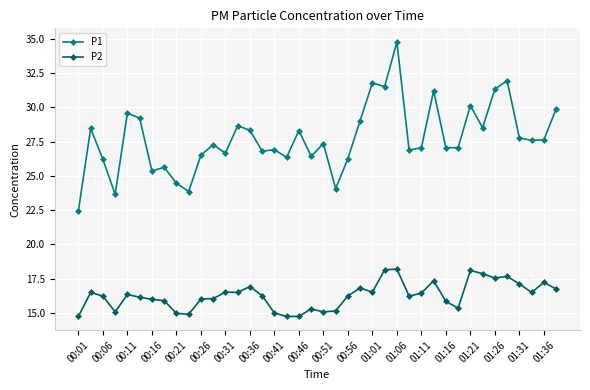

What is the sum of all P1 values?

1109.6